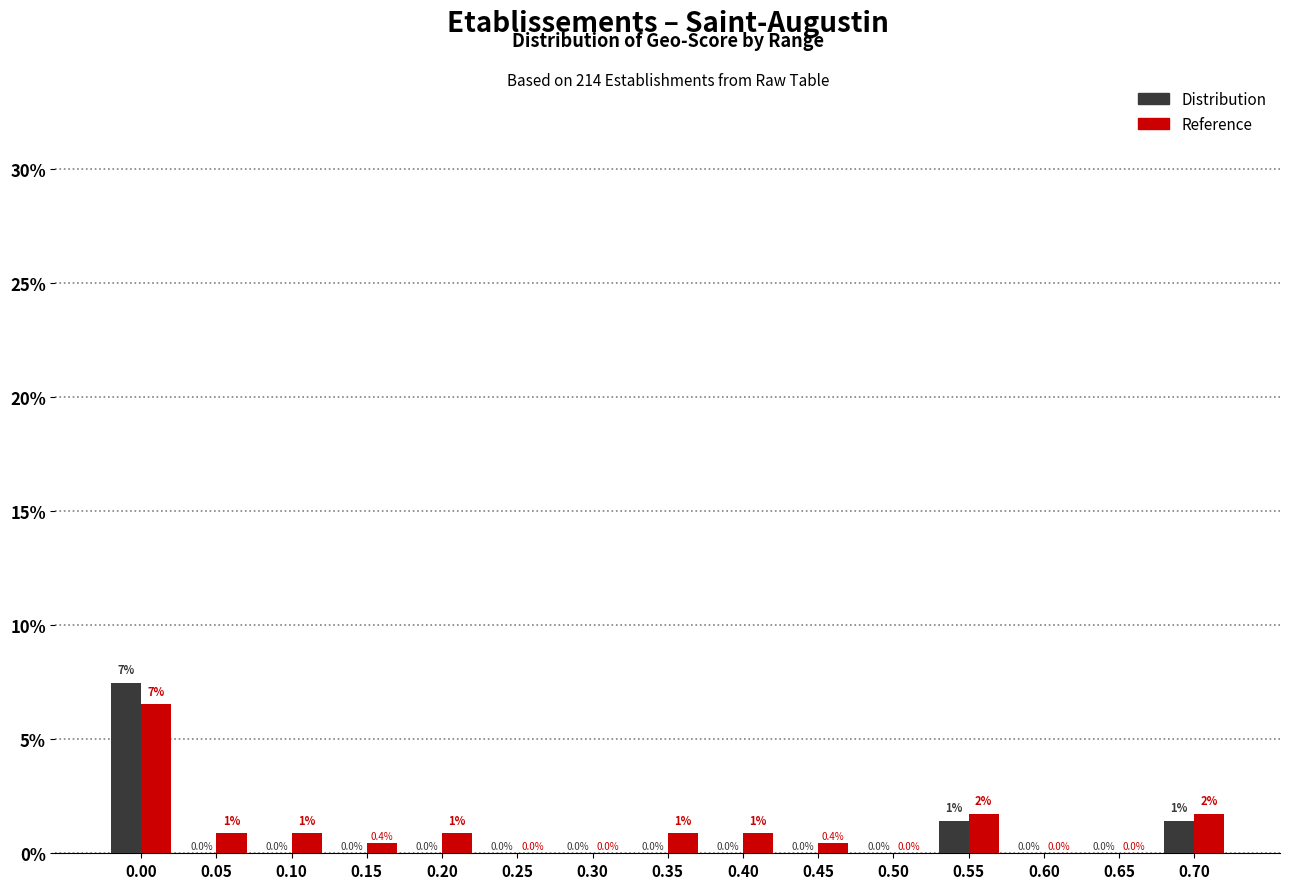

Between 0.20 and 0.55, which series saw the biggest shift?

Distribution